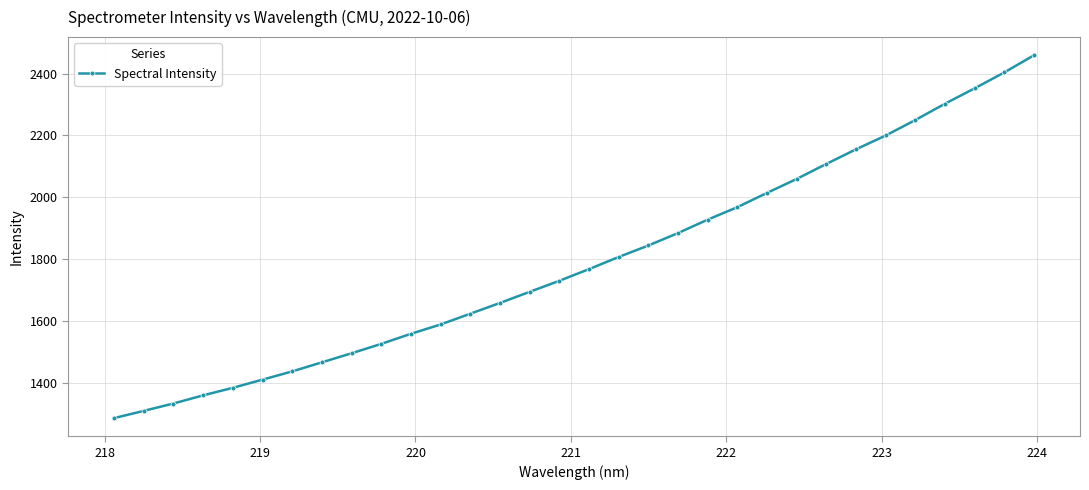

What is the smallest value displayed?

1286.2